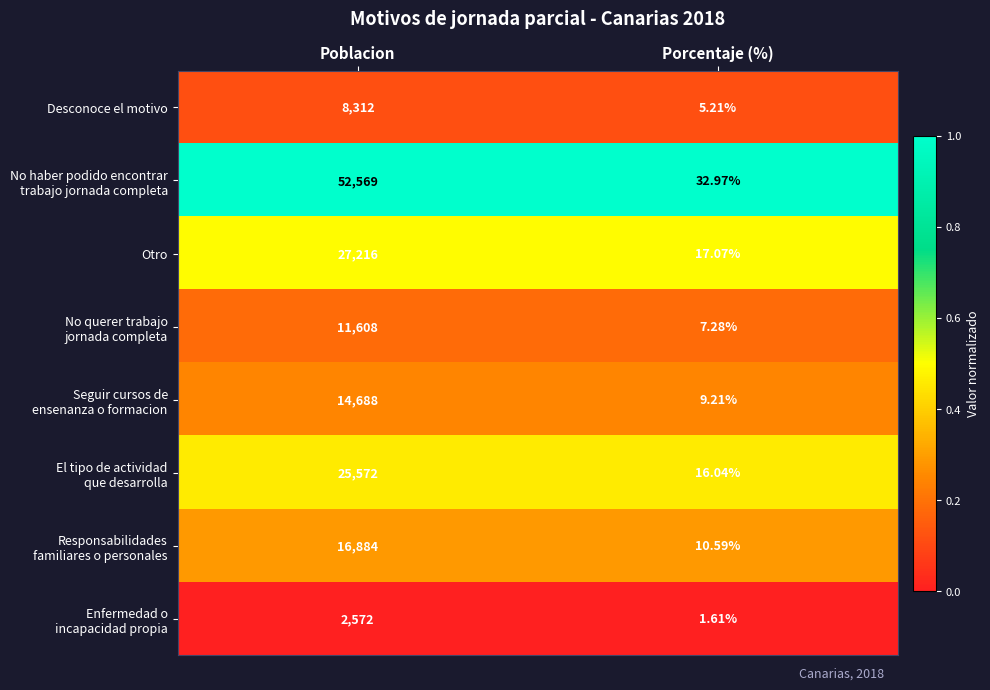

At which category does the chart reach its minimum across all series?

Porcentaje (%)